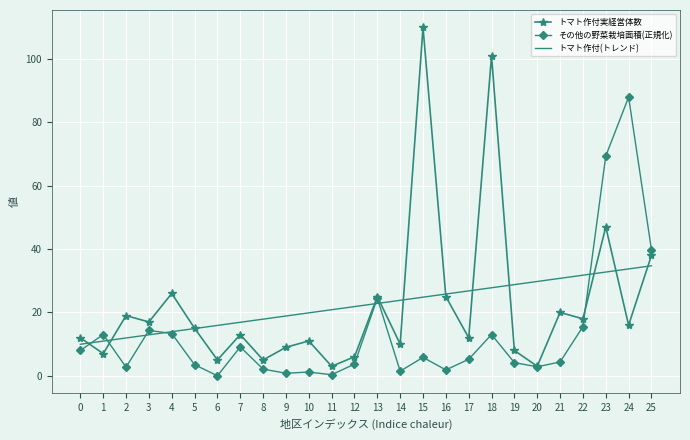

Which category has the highest value across all series?

15